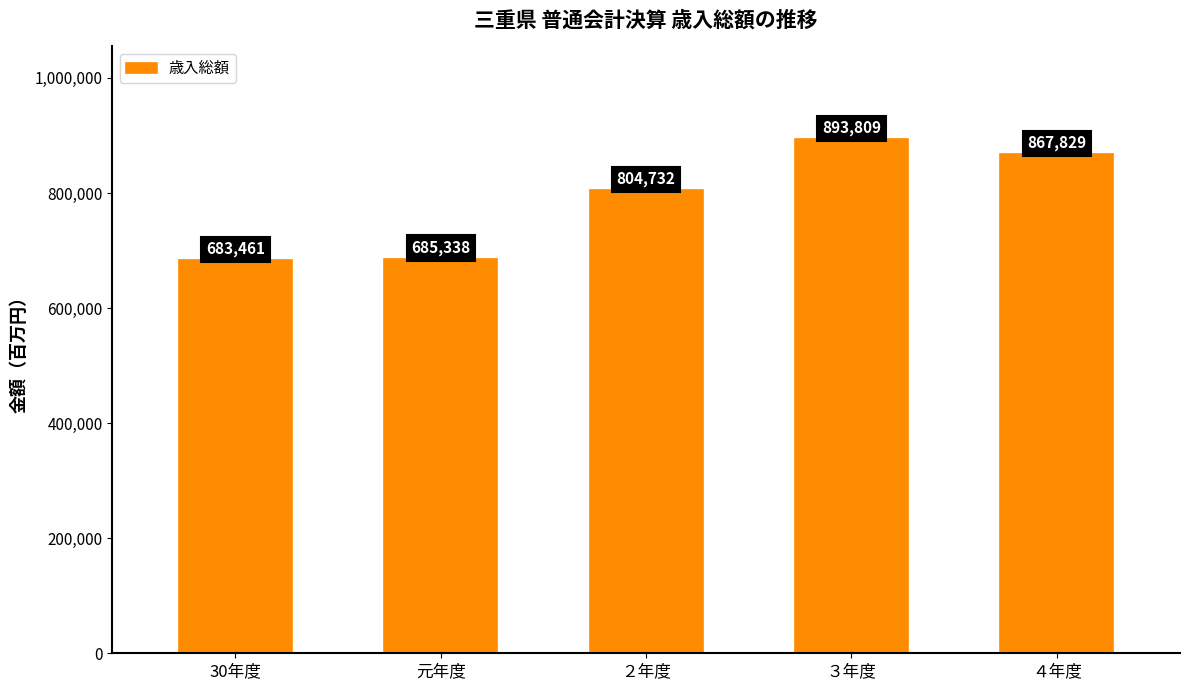

Count the number of data series in this chart.

1